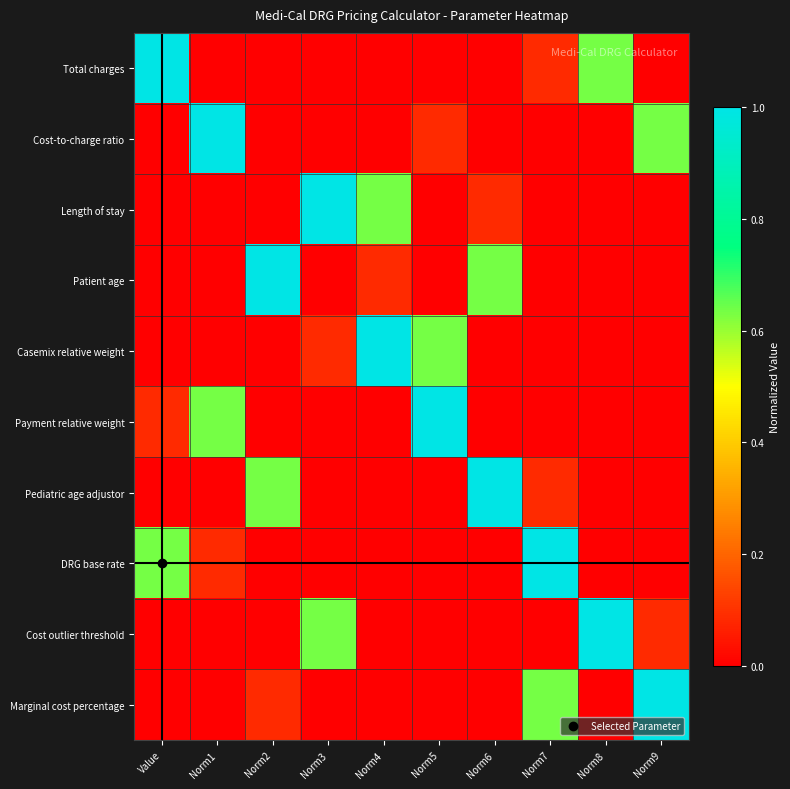

What is the maximum value shown in the chart?

1.0